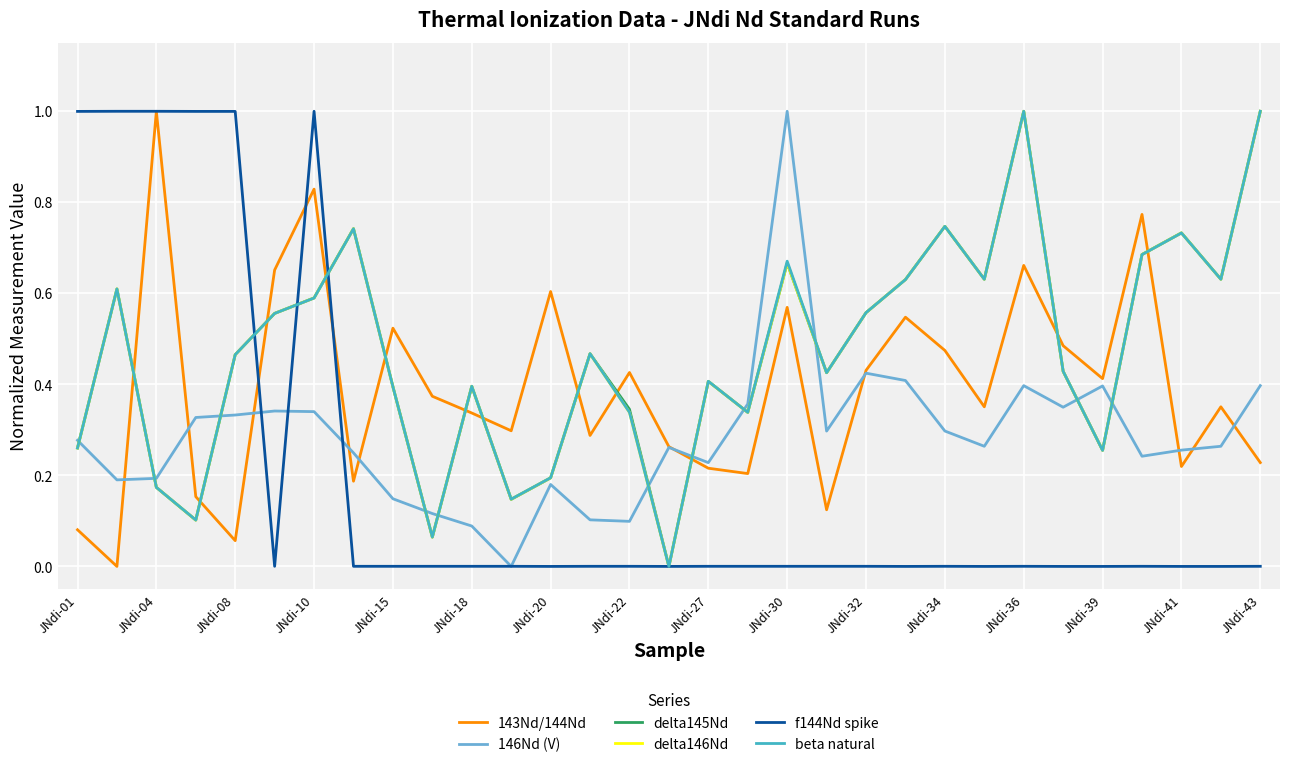

Is this an area chart (filled region under the line)?

No